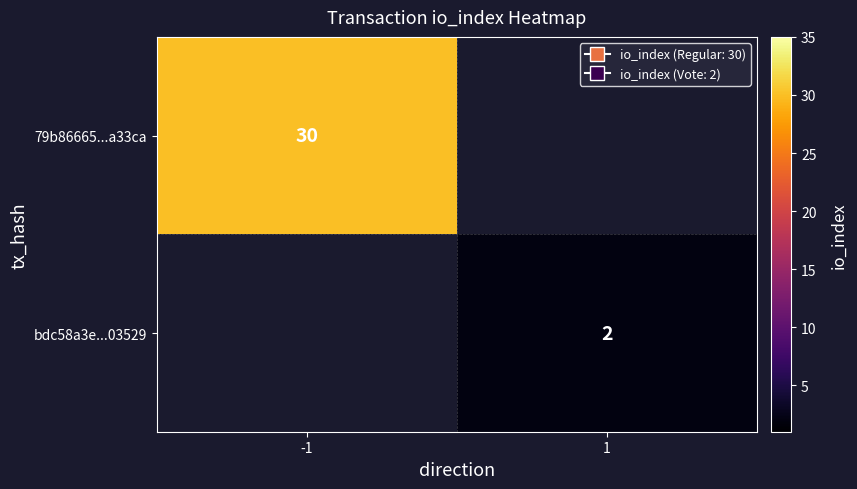

Which category has the lowest value across all series?

1